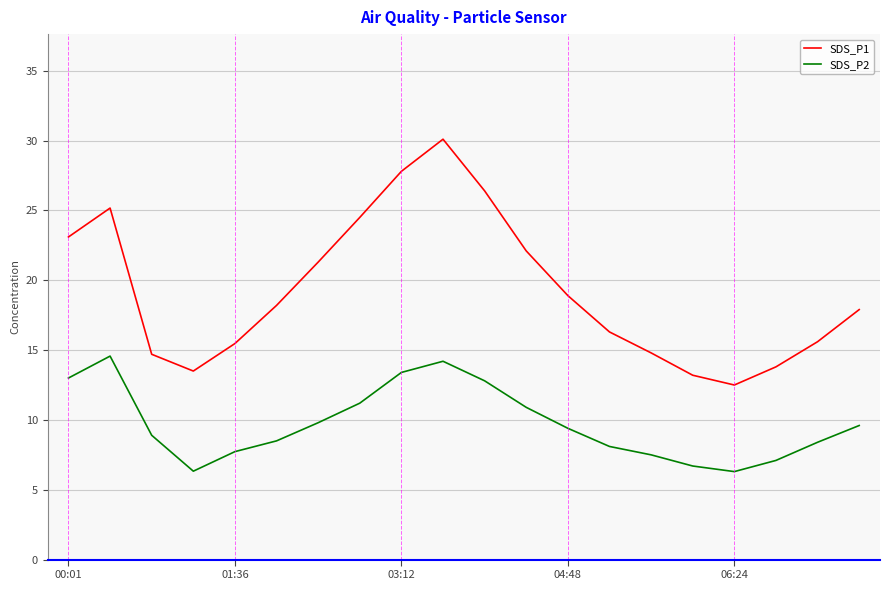

True or false: SDS_P1 and SDS_P2 cross at least once.

False